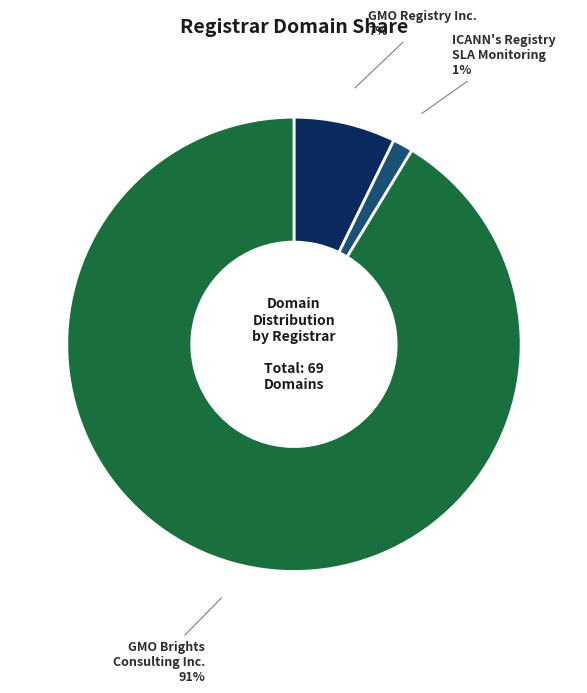

Which slice is the smallest?

ICANN's Registry SLA Monitoring System